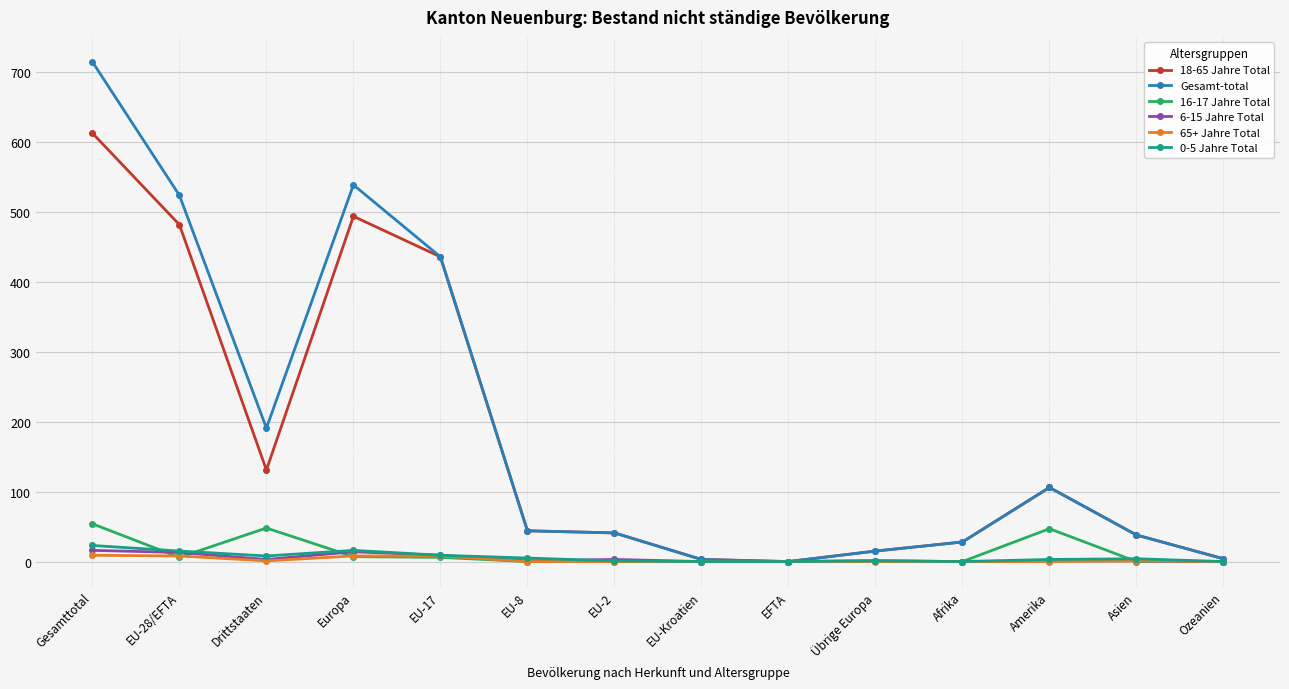

How many lines are shown in the chart?

6